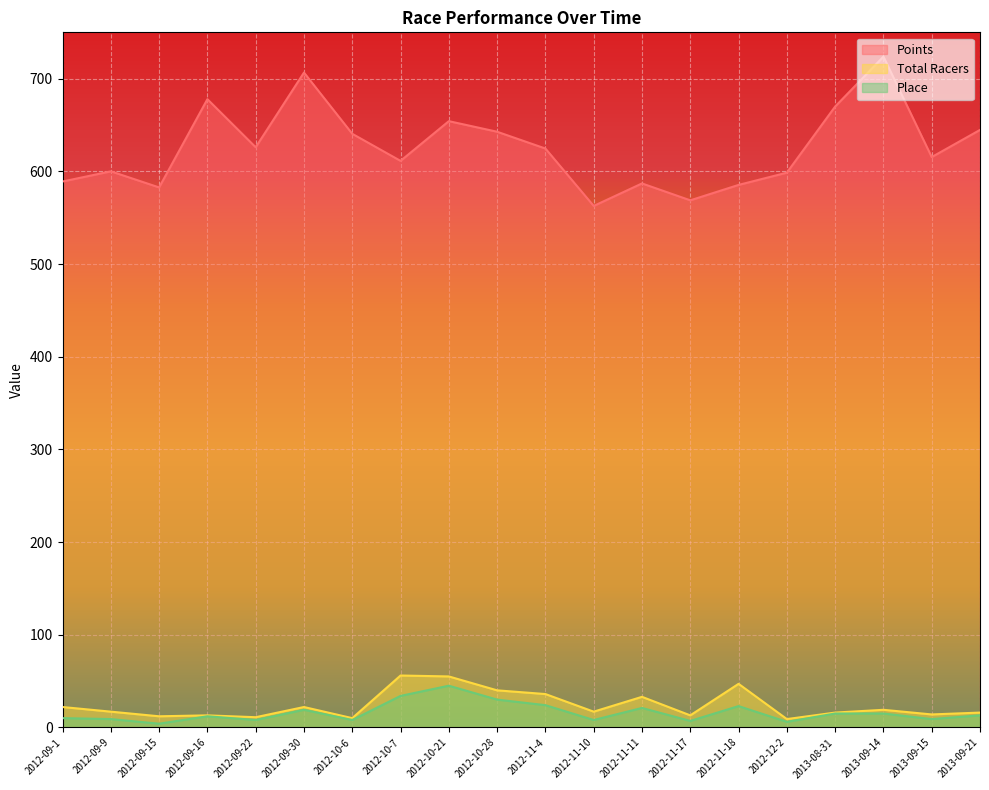

At how many categories does at least one series exceed 380?

20